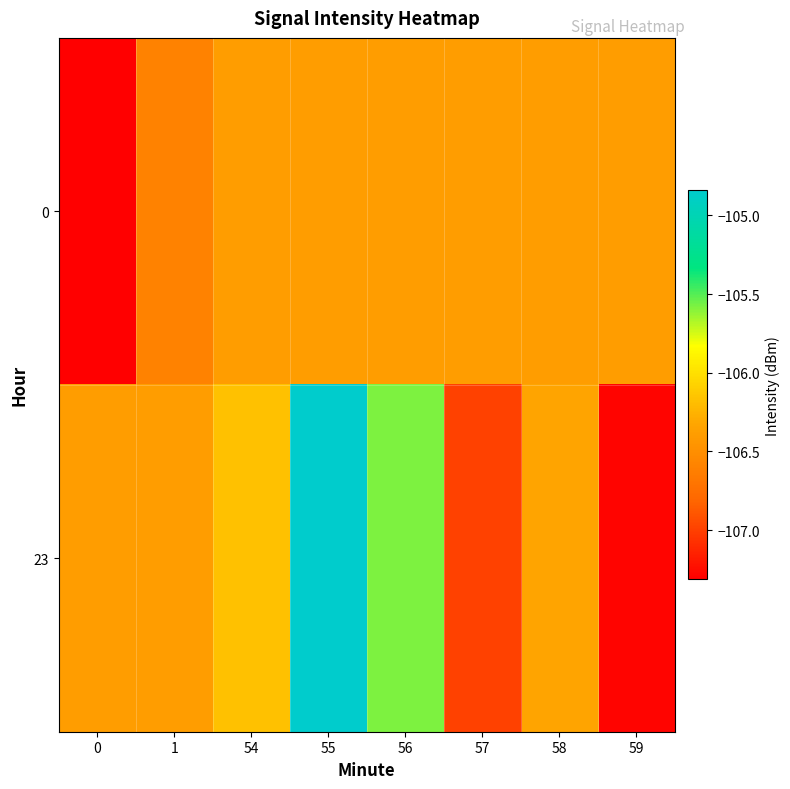

Reading left to right, what are all the values shown in this chart?

0: 0=-107.3	1=-106.6	54=-106.4	55=-106.4	56=-106.4	57=-106.4	58=-106.4	59=-106.4
23: 0=-106.4	1=-106.4	54=-106.2	55=-104.8	56=-105.6	57=-107.0	58=-106.3	59=-107.3